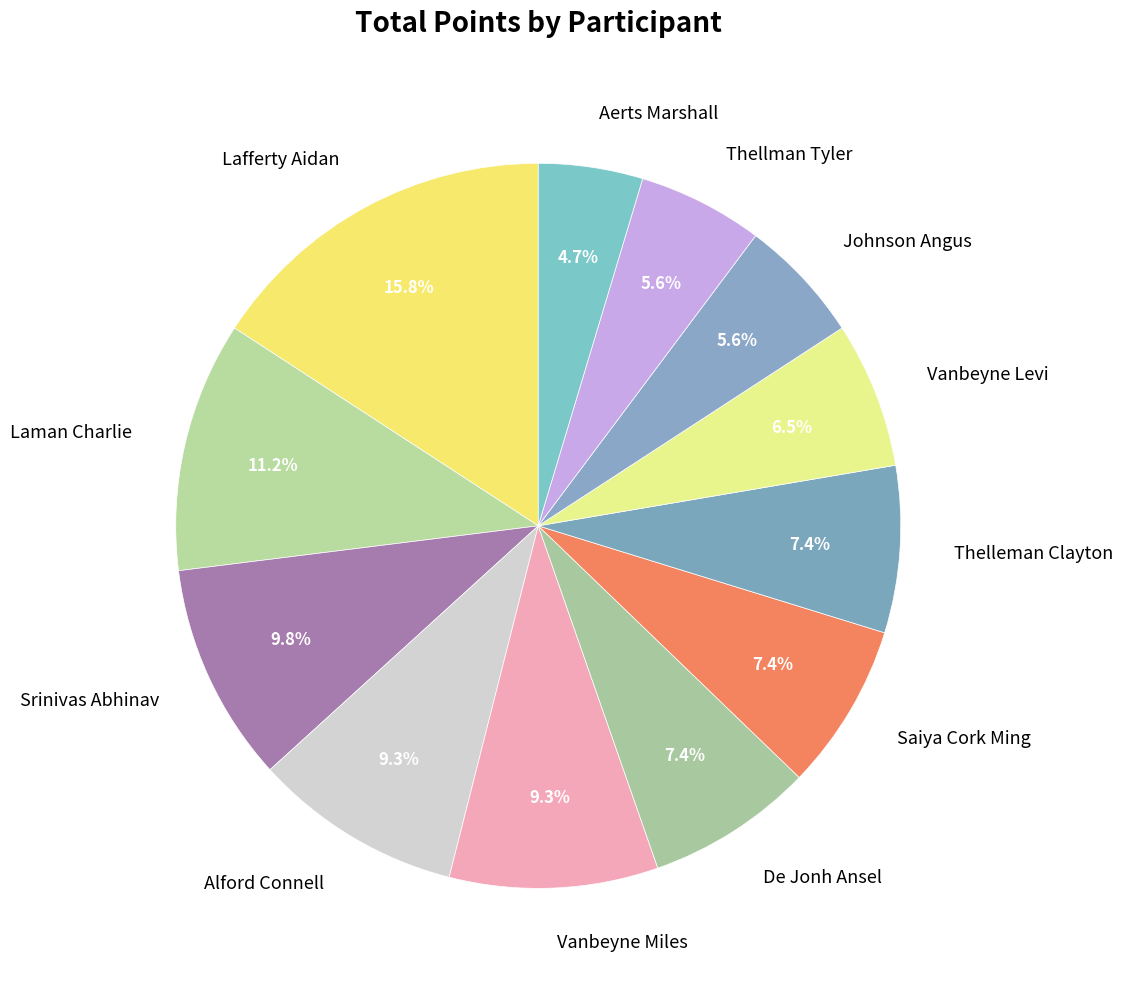

How many slices are in this pie chart?

12